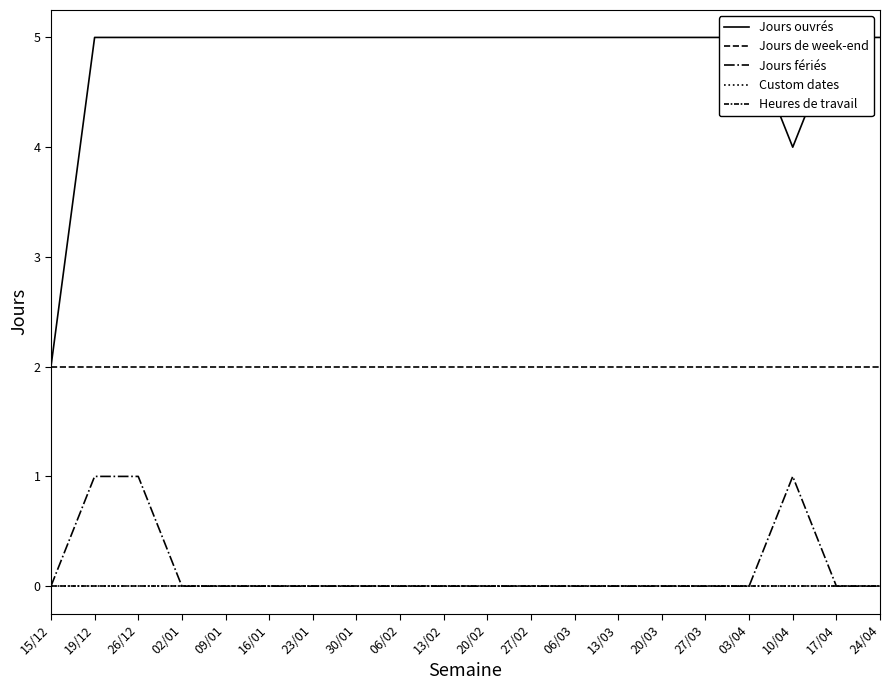

How many series are shown in this chart?

5